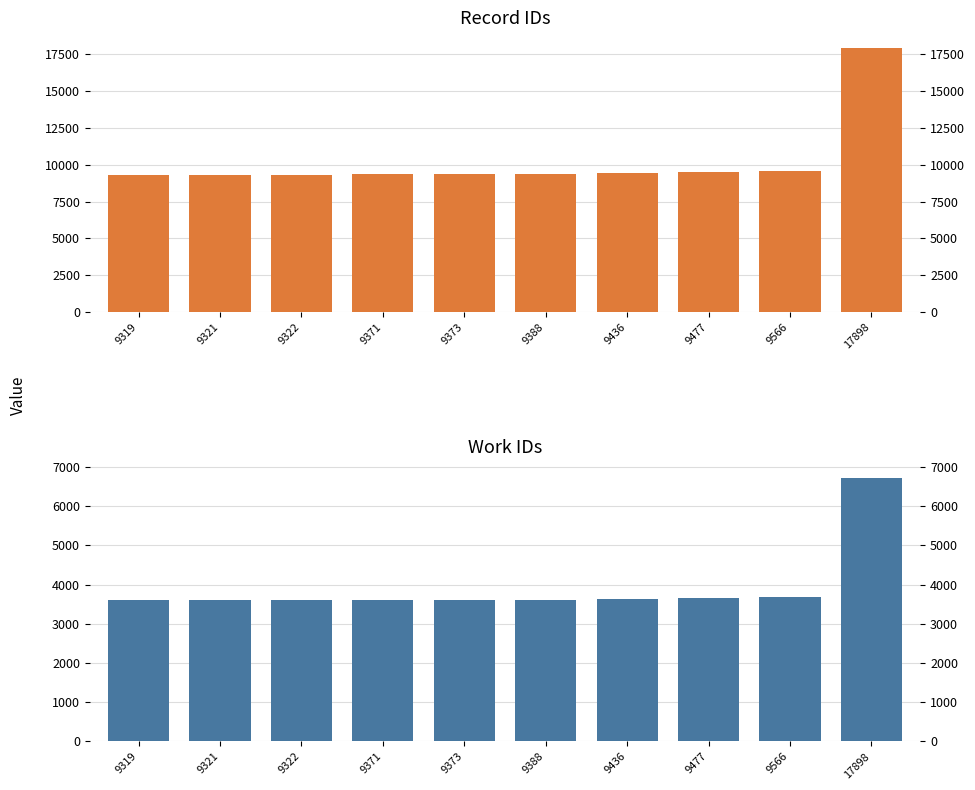

The value of work_id at 9477 is 3651. True or false?

True